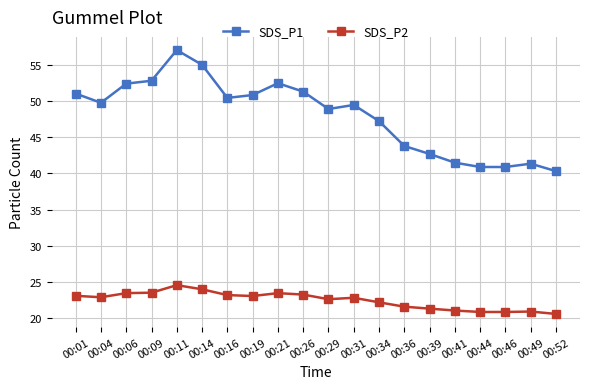

Rank the series by their average value, from lowest to highest.

SDS_P2, SDS_P1